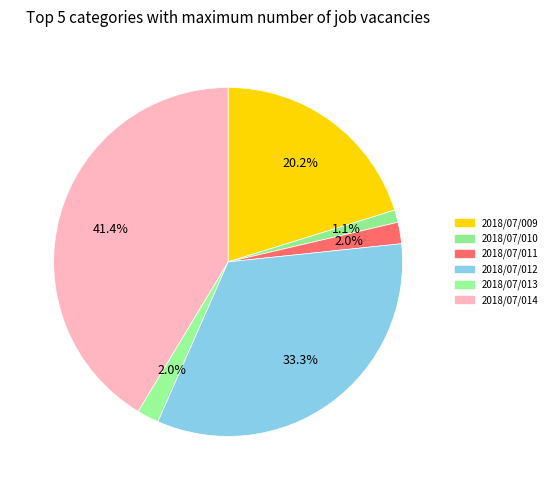

To the nearest percent, what portion does 2018/07/011 represent?

2%